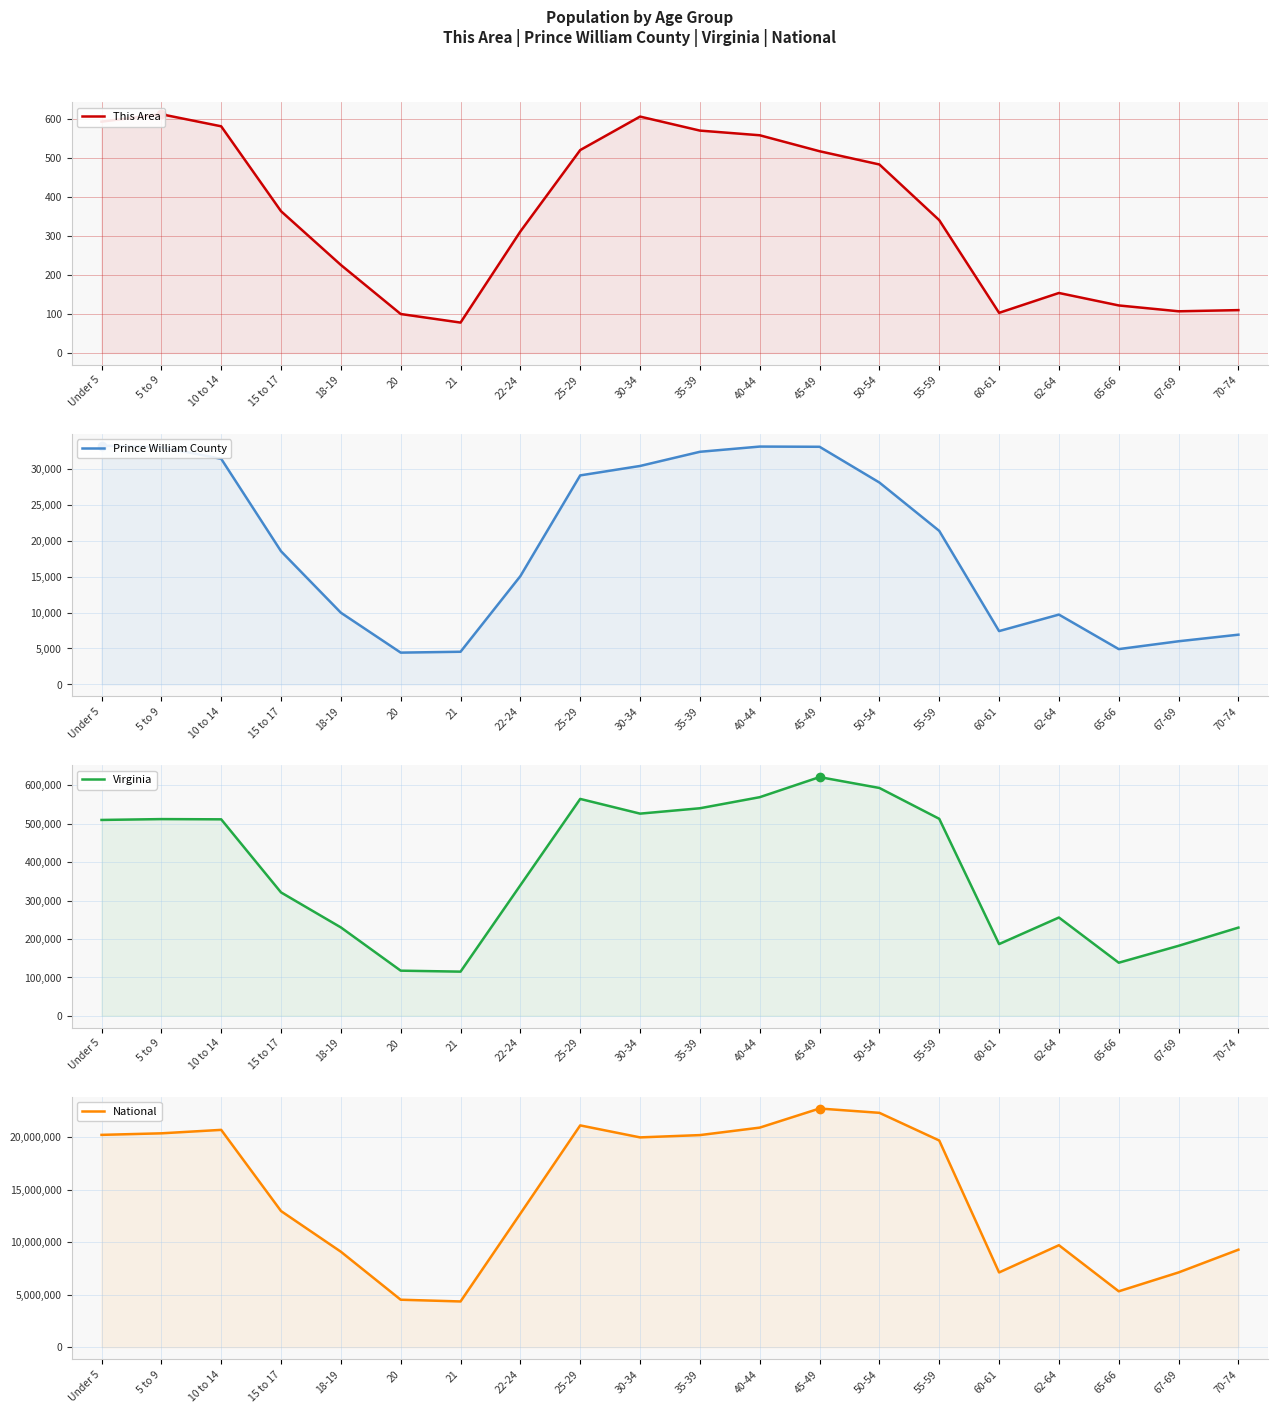

True or false: This Area and Virginia intersect in this chart.

False